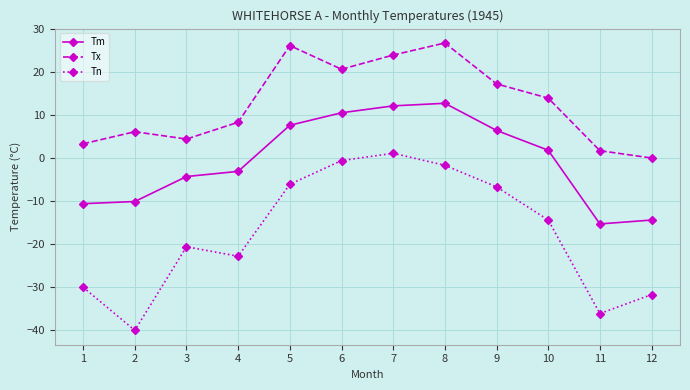

What are all the series names shown in the legend?

Tm, Tx, Tn